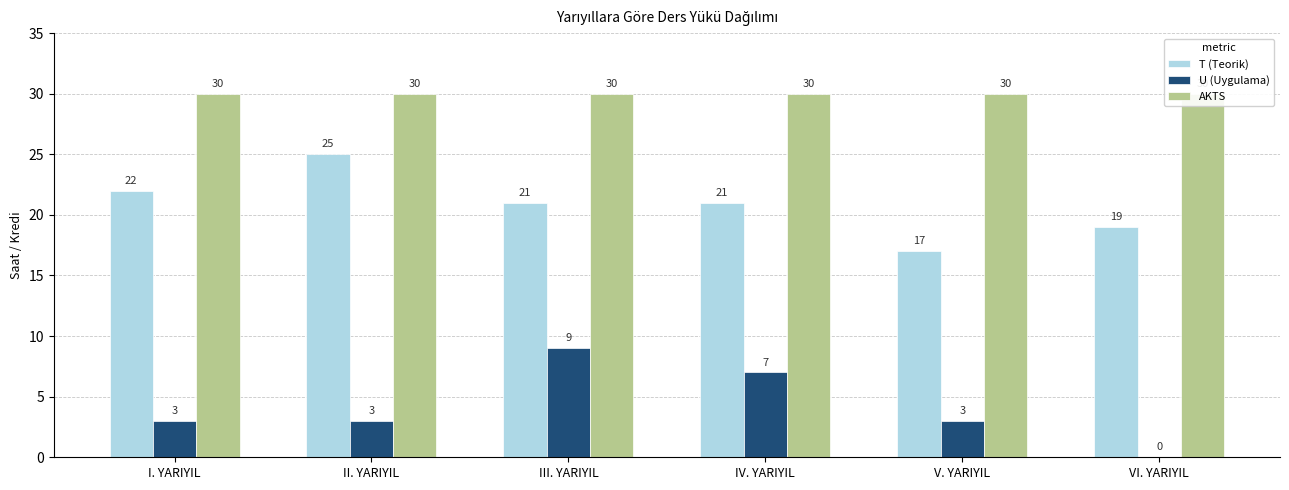

Is the value of AKTS at I. YARIYIL greater than the value of U (Uygulama) at III. YARIYIL?

Yes